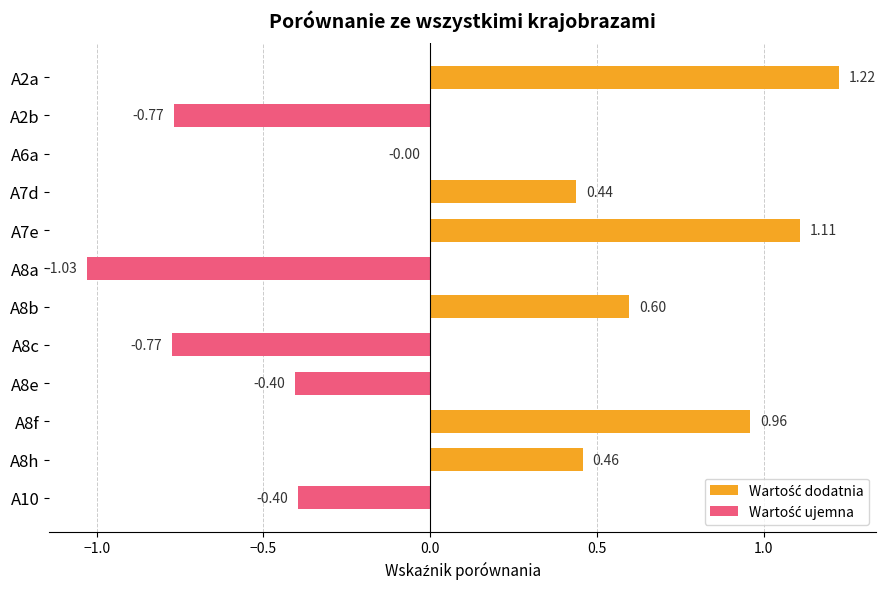

What is the change in value from A7d to A8b?

+0.2